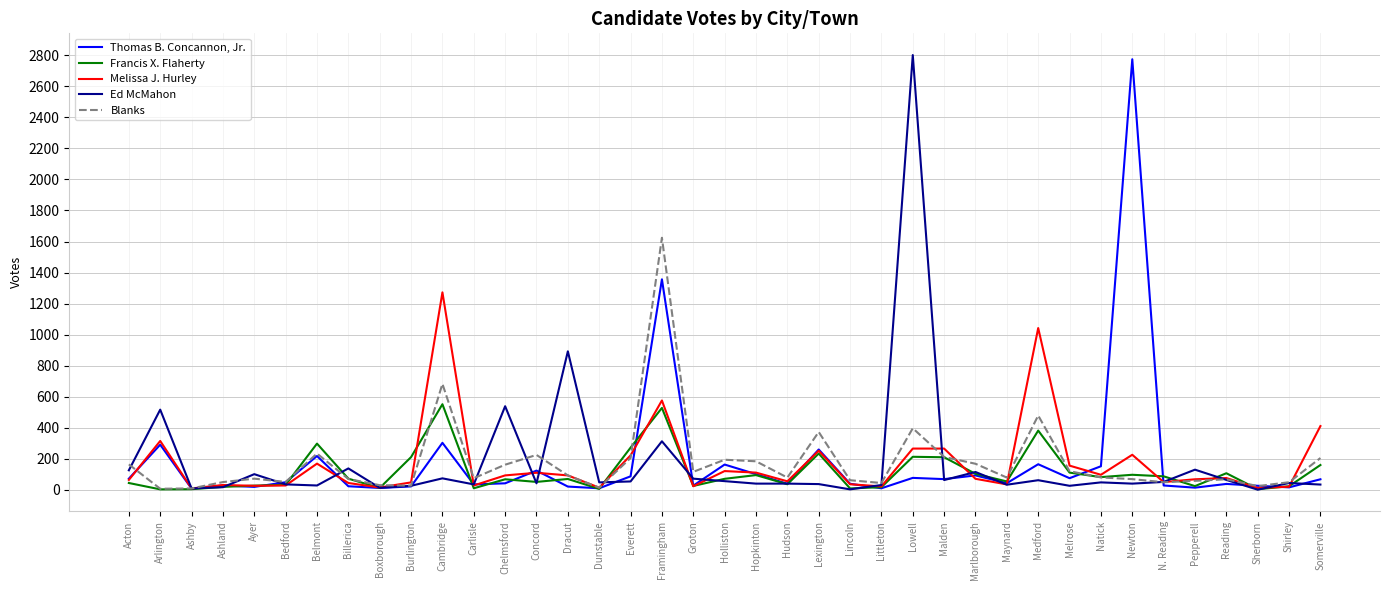

What value does the Blanks series have at Lowell?

396